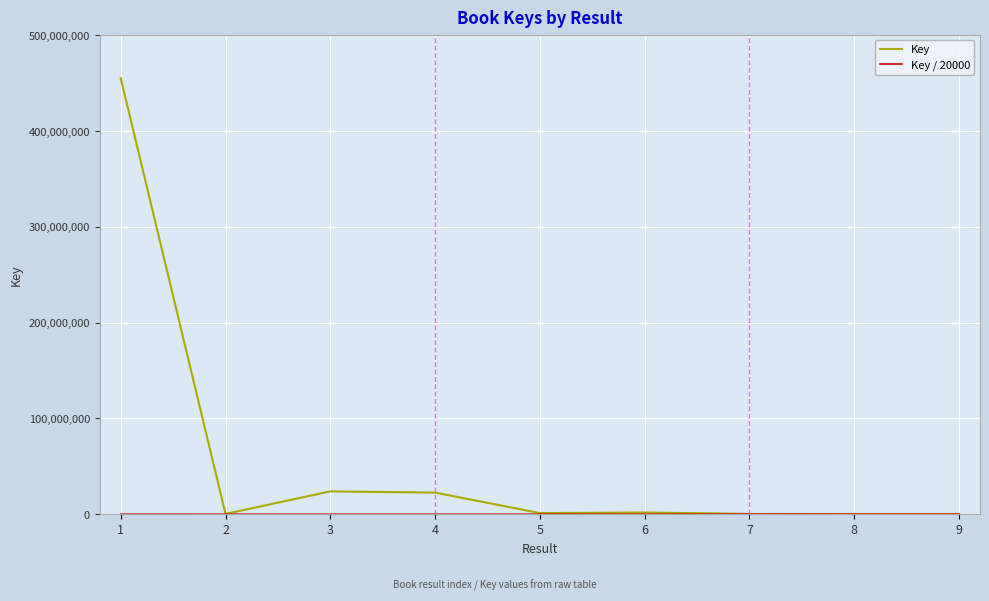

Which series has the largest range (max minus min)?

Key